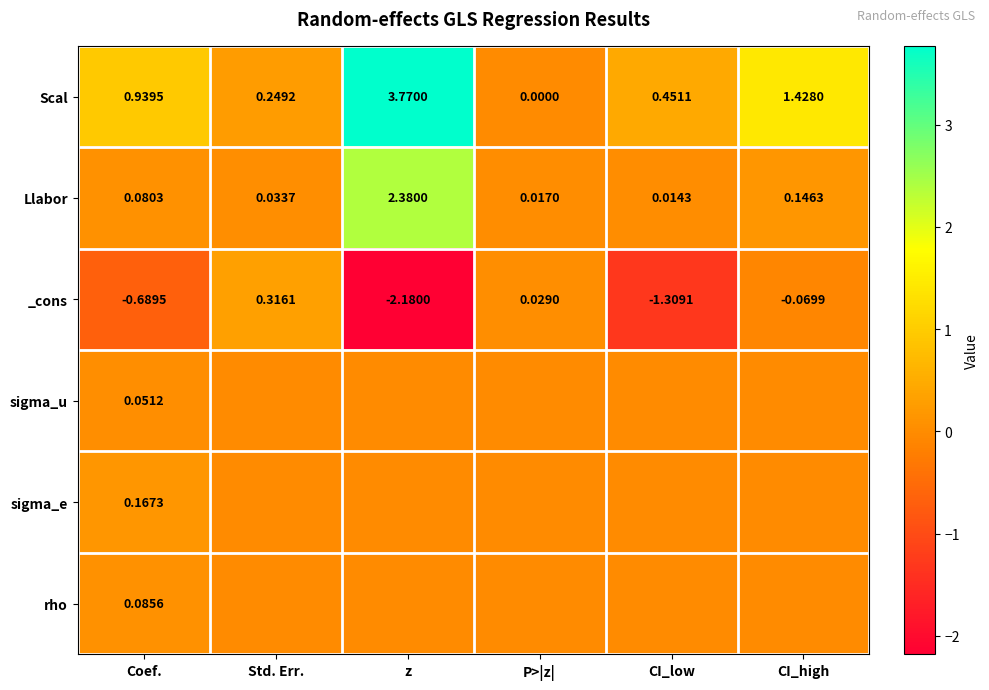

What is the total value across all series at z?

4.0